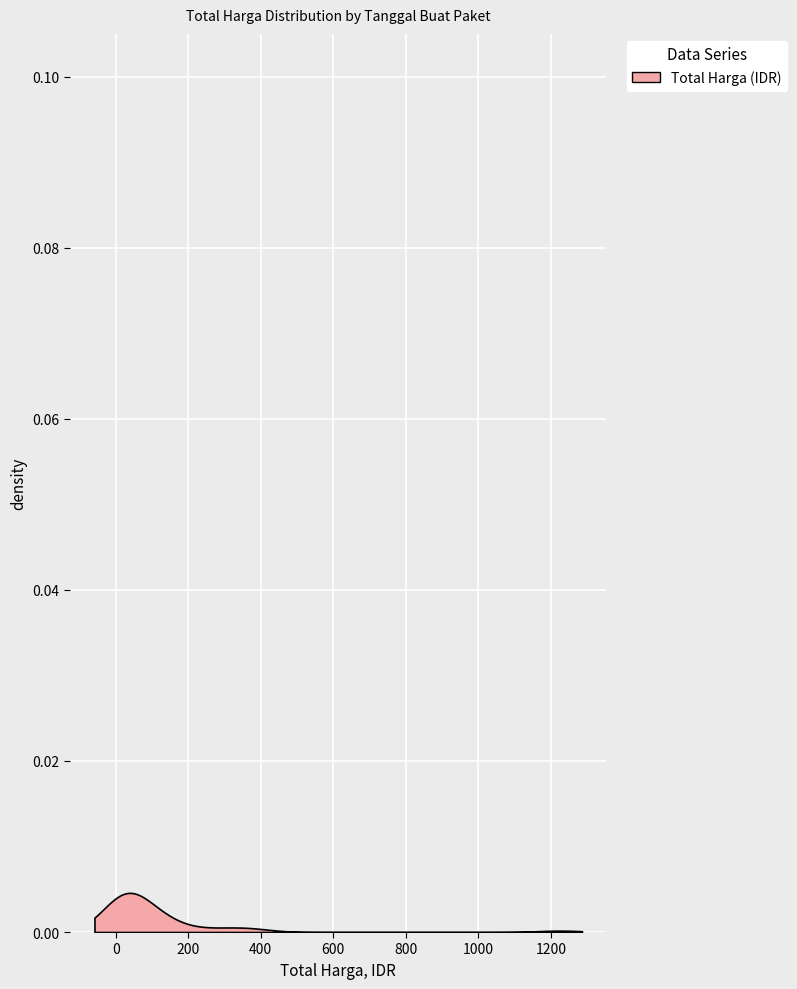

How many lines are shown in the chart?

1